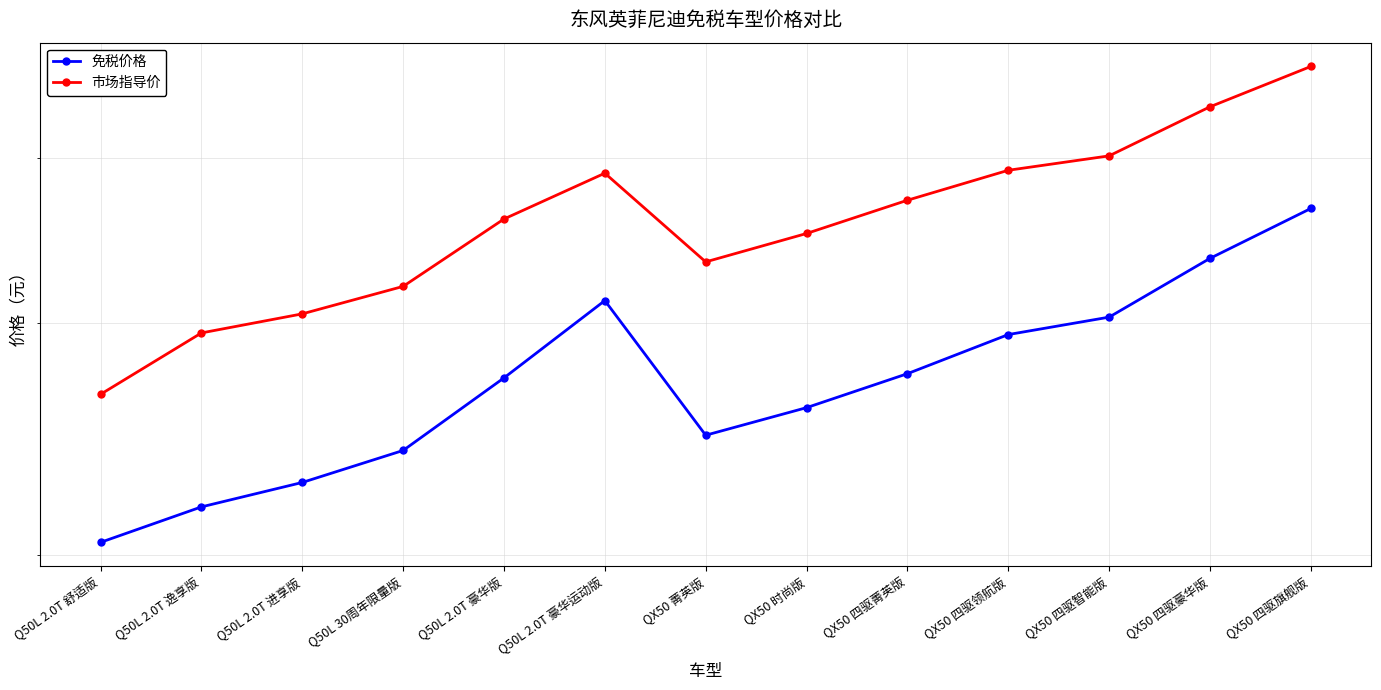

Which series has the largest total across all categories?

市场指导价